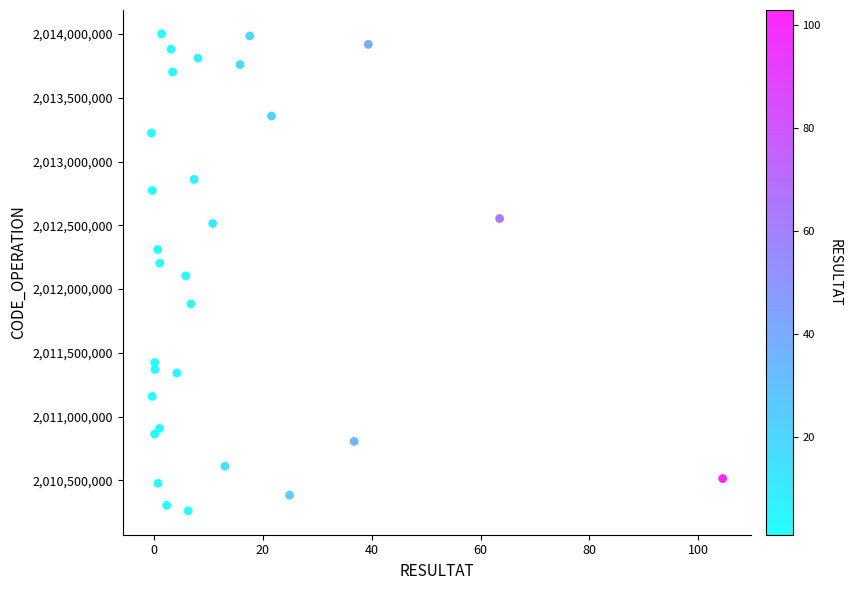

What is the range of Y values (max minus min)?

3740784.4